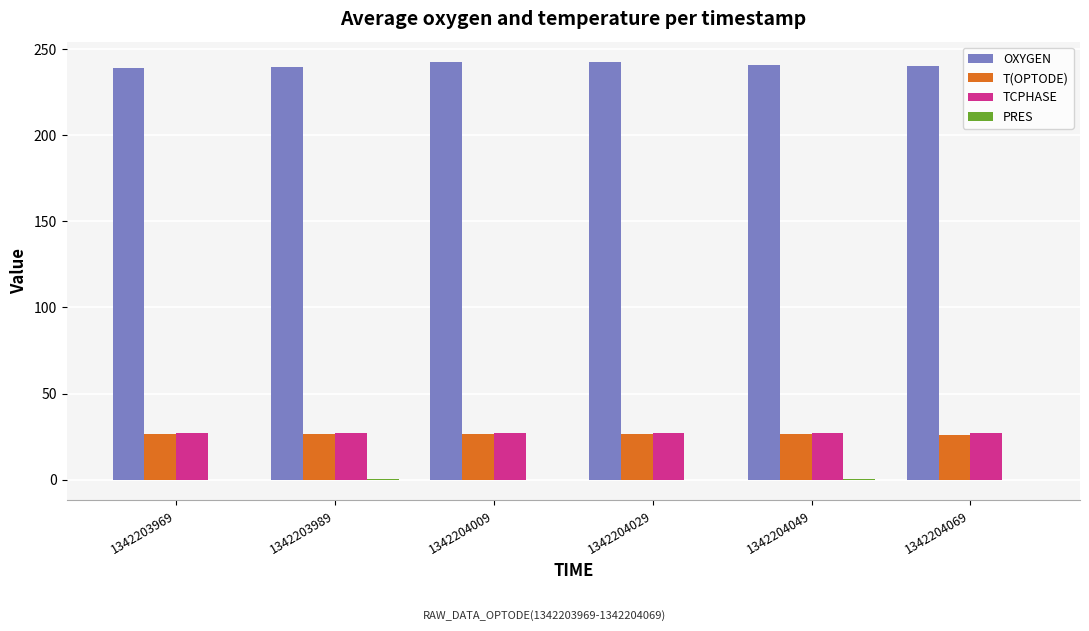

What is the maximum value shown in the chart?

242.4